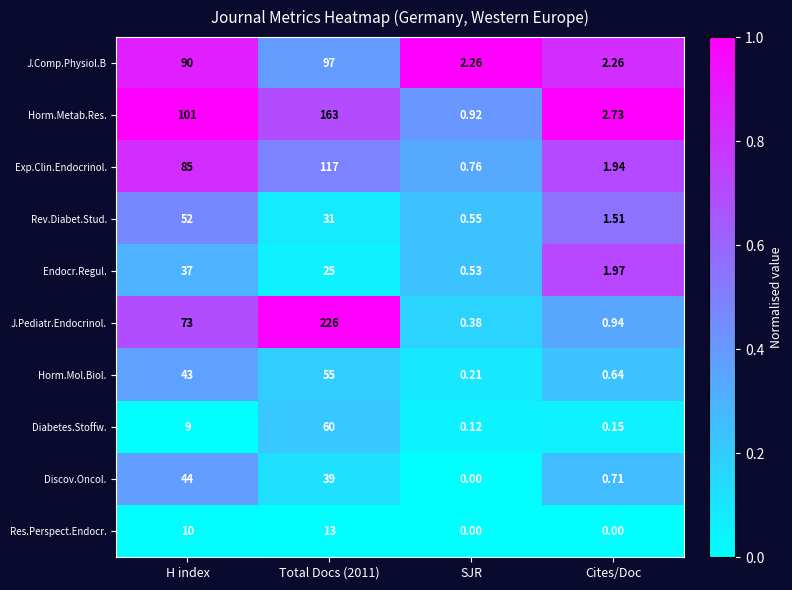

At which label does Rev.Diabet.Stud. first exceed 31?

H index